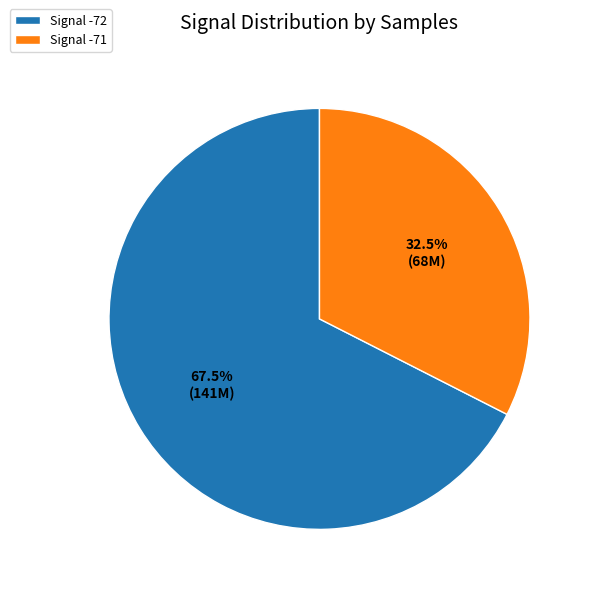

Rank the categories by value from highest to lowest.

Signal -72, Signal -71